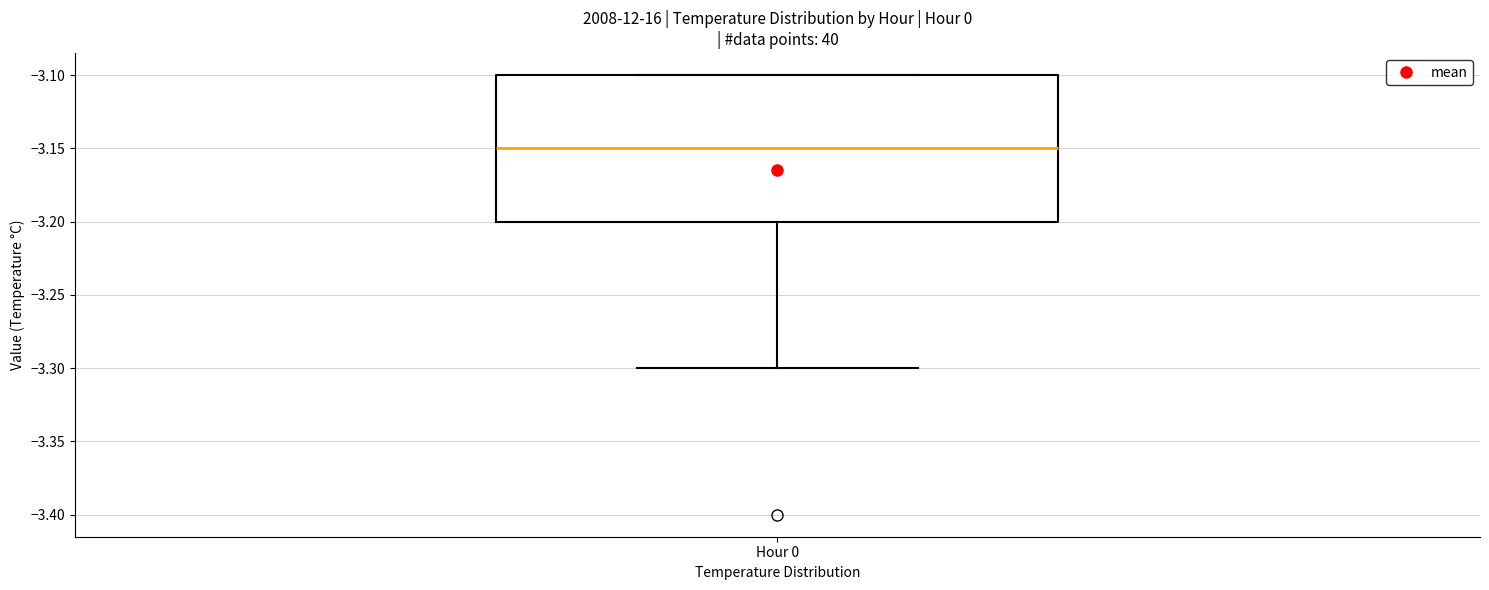

Transcribe this box plot: give where the median line is, the range the box spans, and where the two whiskers end, as read against the y-axis. The values are not printed on the chart, so give them approximately, as read against the axis.

median -3.15, box -3.20 to -3.10, whiskers -3.30 to -3.10